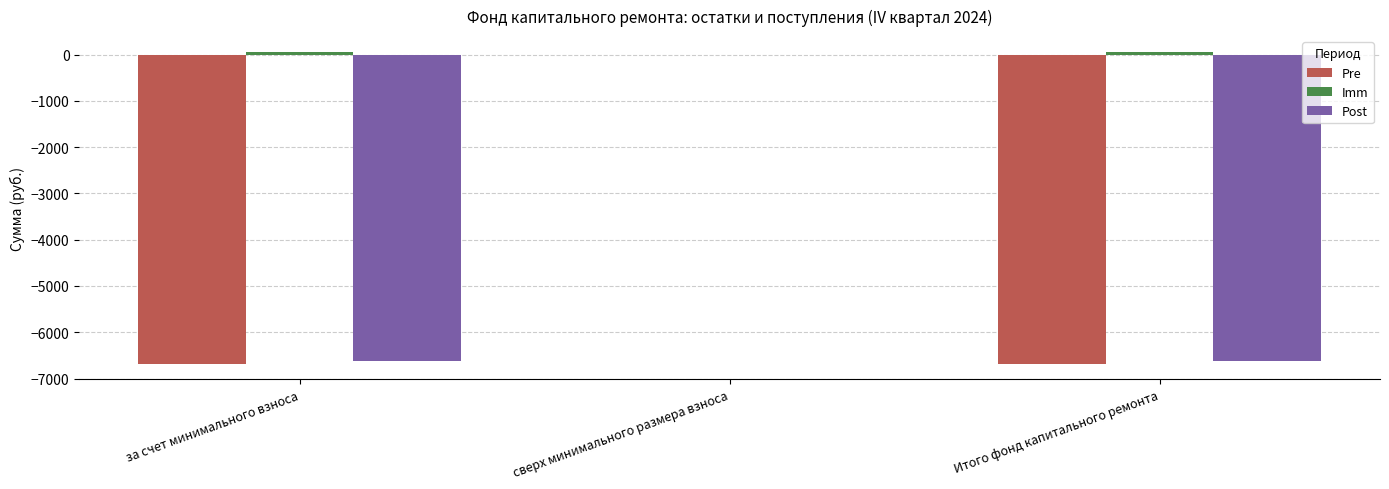

Which category has the highest value in the Post series?

сверх минимального размера взноса